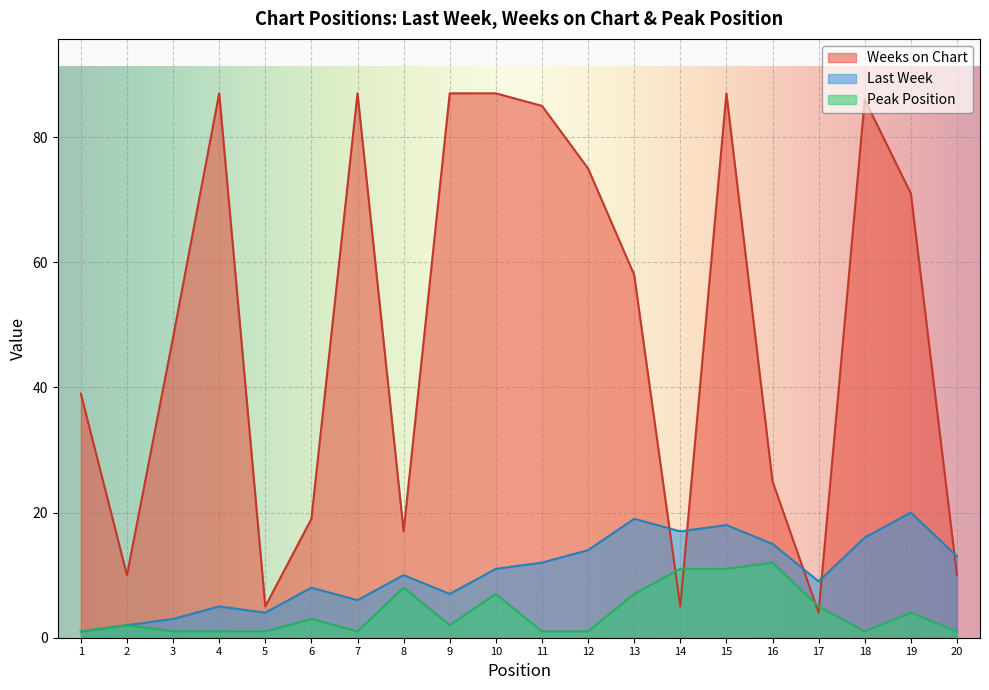

What is the spread (max minus min) of values at 6?

16